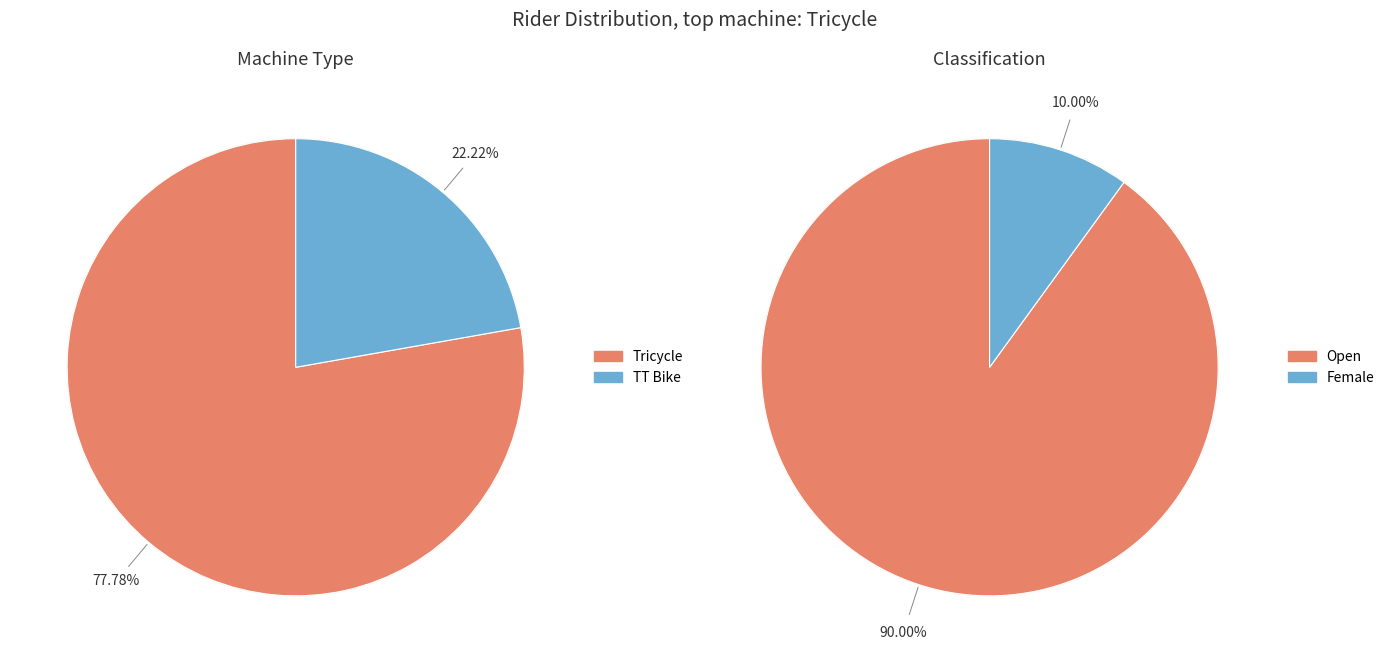

Which slice is the largest?

Tricycle